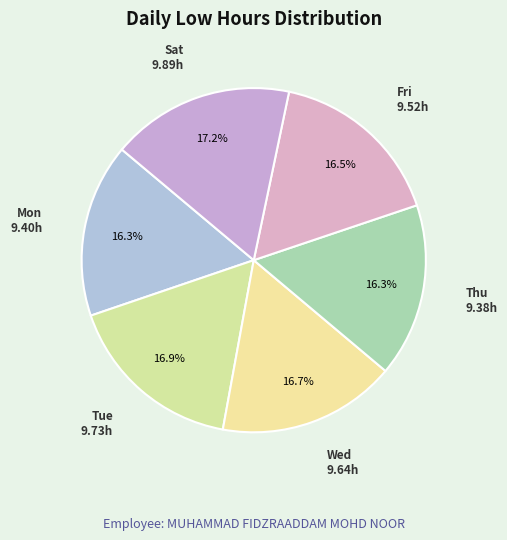

What portion of the pie excludes Thu?

83.7%